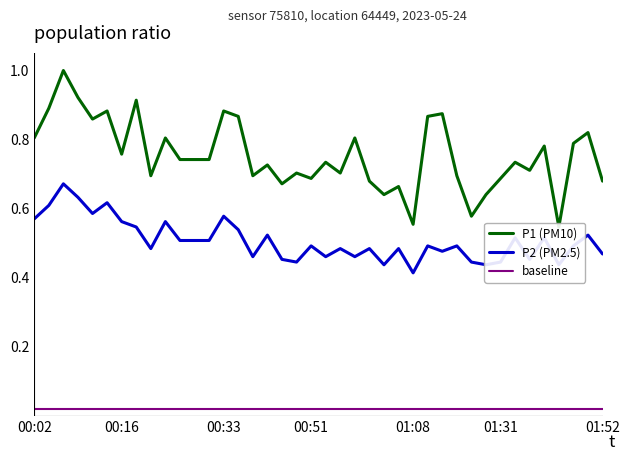

Where is baseline nearest to the value 0?

00:02